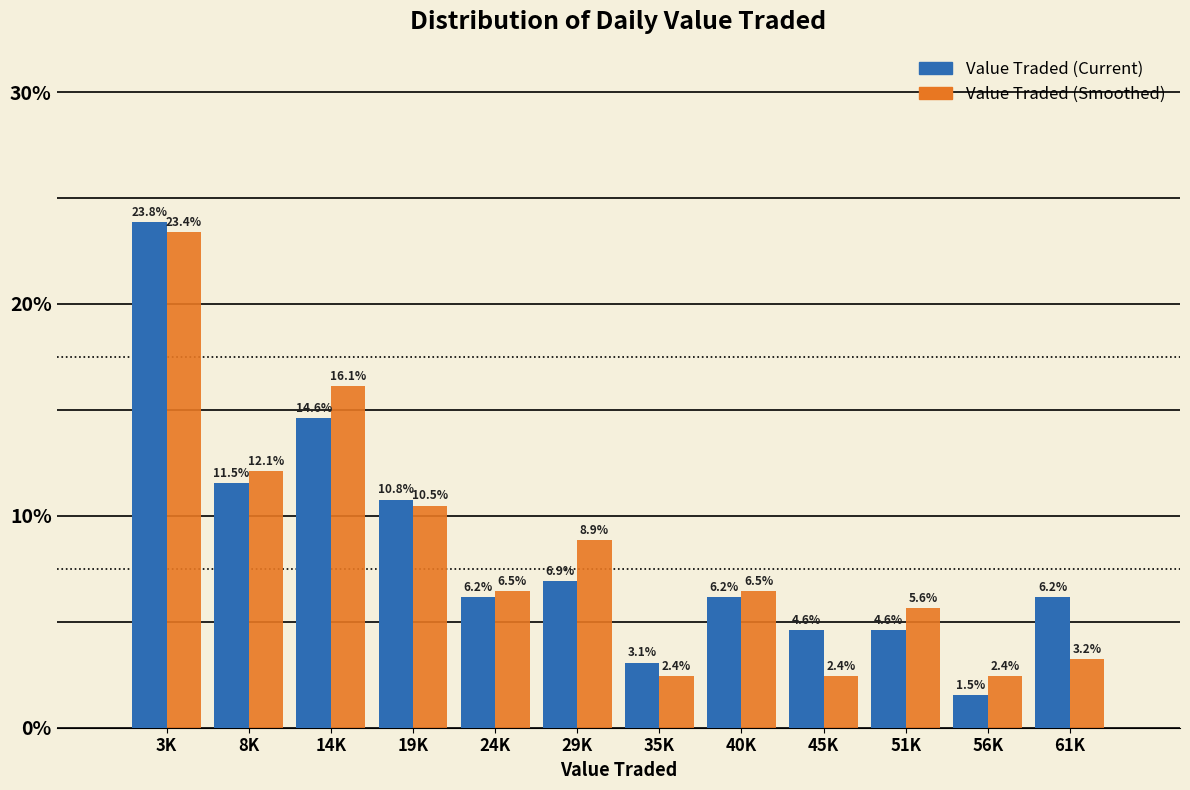

Reading left to right, extract all data points from this chart.

Value Traded (Current): 3K=23.8	8K=11.5	14K=14.6	19K=10.8	24K=6.2	29K=6.9	35K=3.1	40K=6.2	45K=4.6	51K=4.6	56K=1.5	61K=6.2
Value Traded (Smoothed): 3K=23.4	8K=12.1	14K=16.1	19K=10.5	24K=6.5	29K=8.9	35K=2.4	40K=6.5	45K=2.4	51K=5.6	56K=2.4	61K=3.2